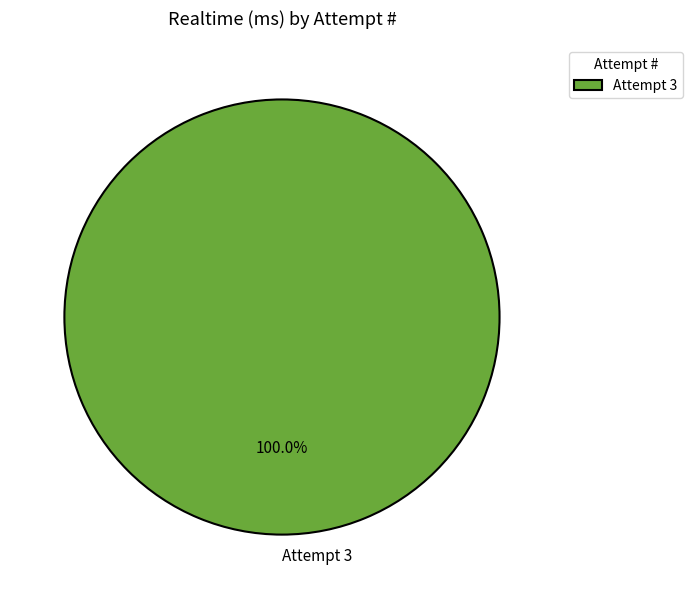

Is there a majority slice in this chart?

Yes